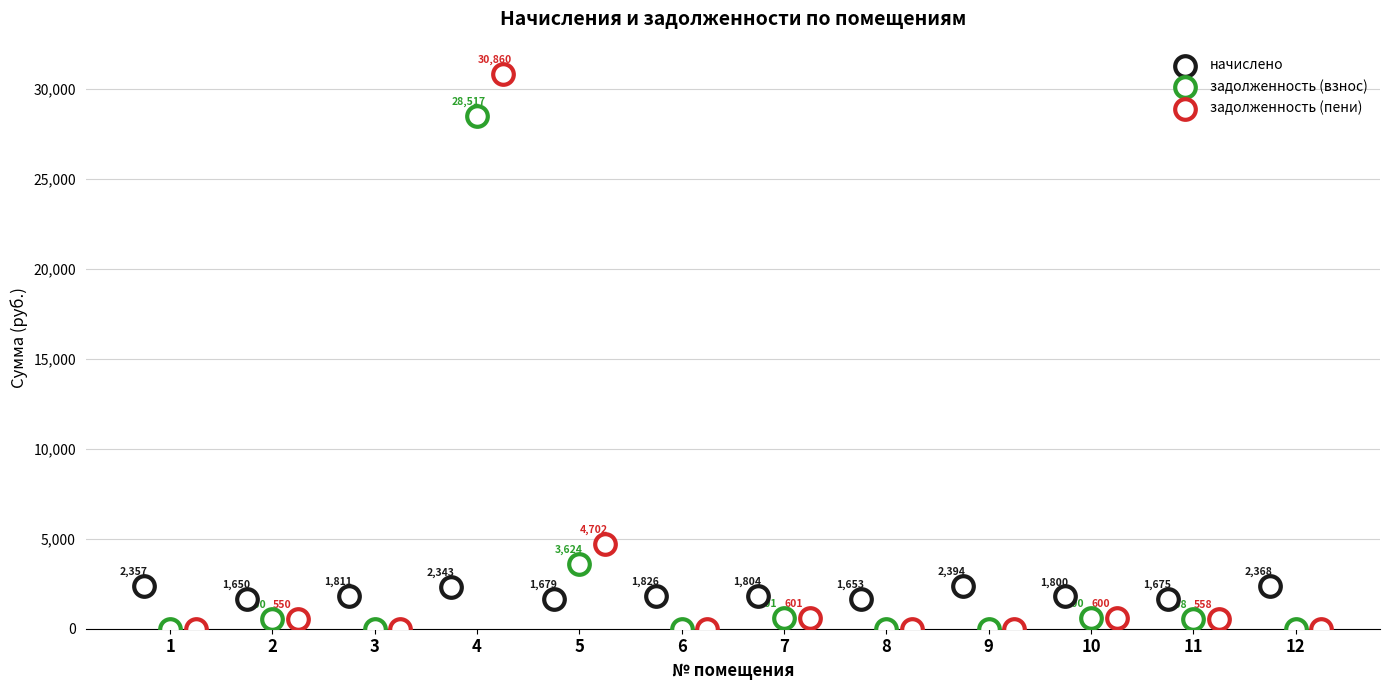

Which series has the widest spread of Y values?

задолженность (пени)